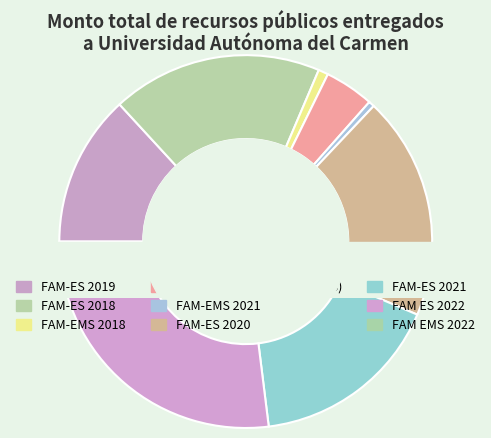

To the nearest percent, what is the average slice percentage?

11%